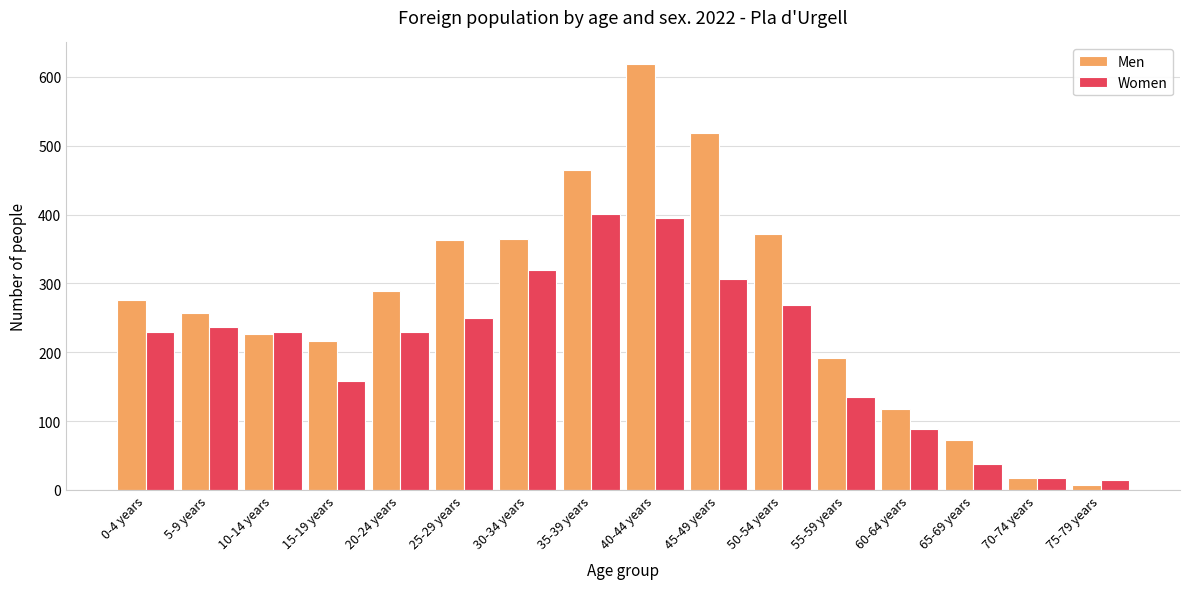

List the series in order of their overall mean, highest first.

Men, Women